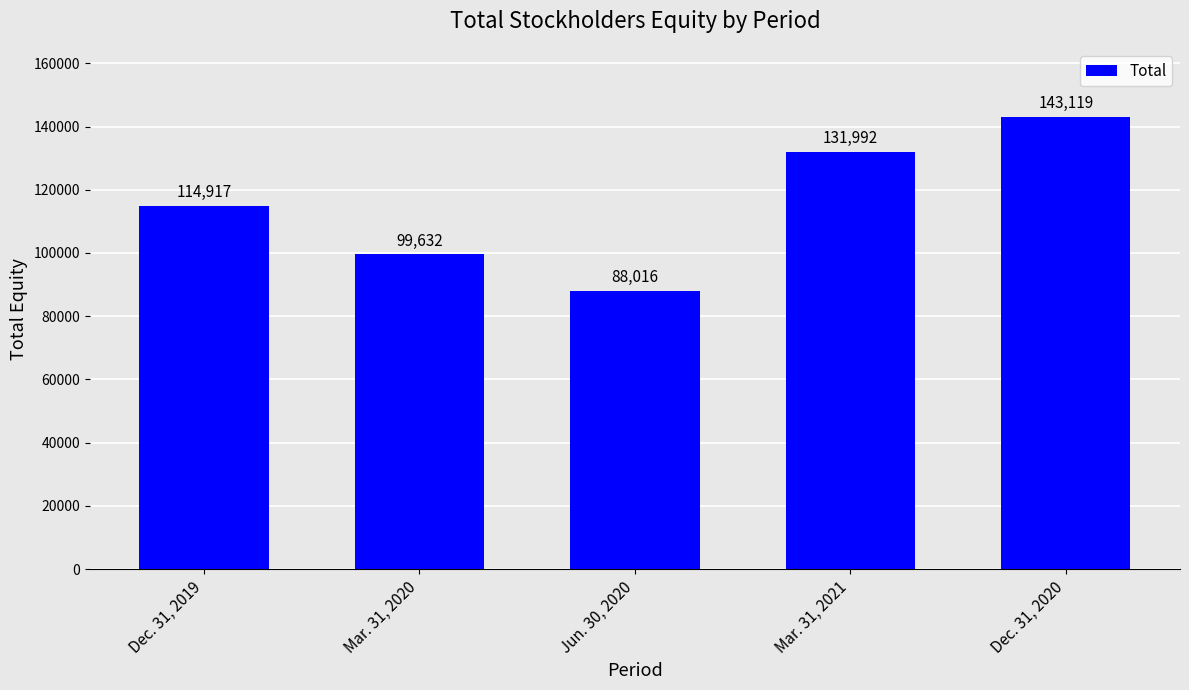

The chart shows a value of 62582 at Mar. 31, 2021. True or false?

False